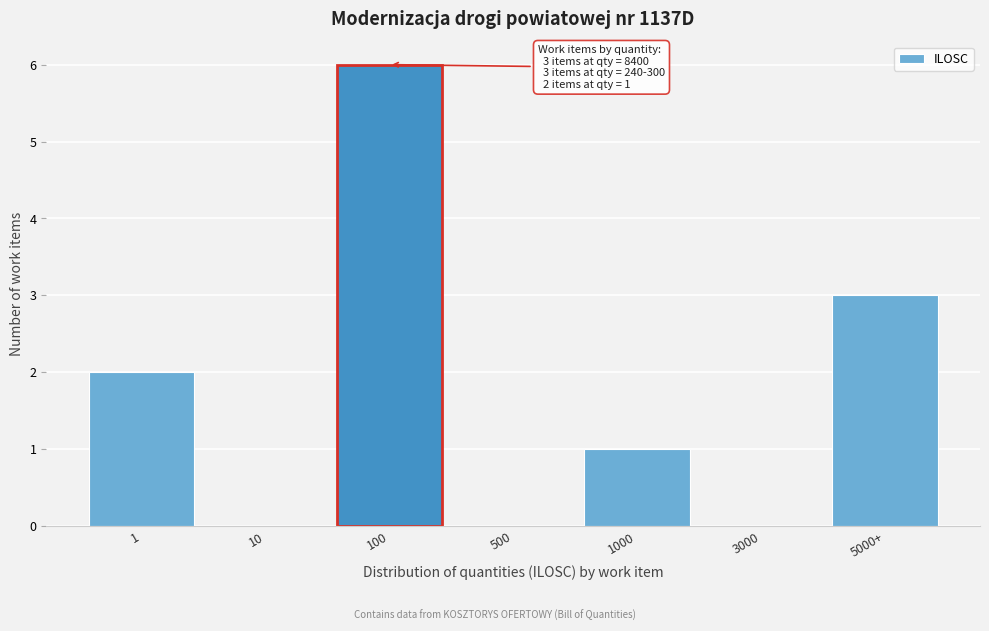

Reading left to right, list all the values displayed in this chart.

1=2	10=0	100=6	500=0	1000=1	3000=0	5000+=3